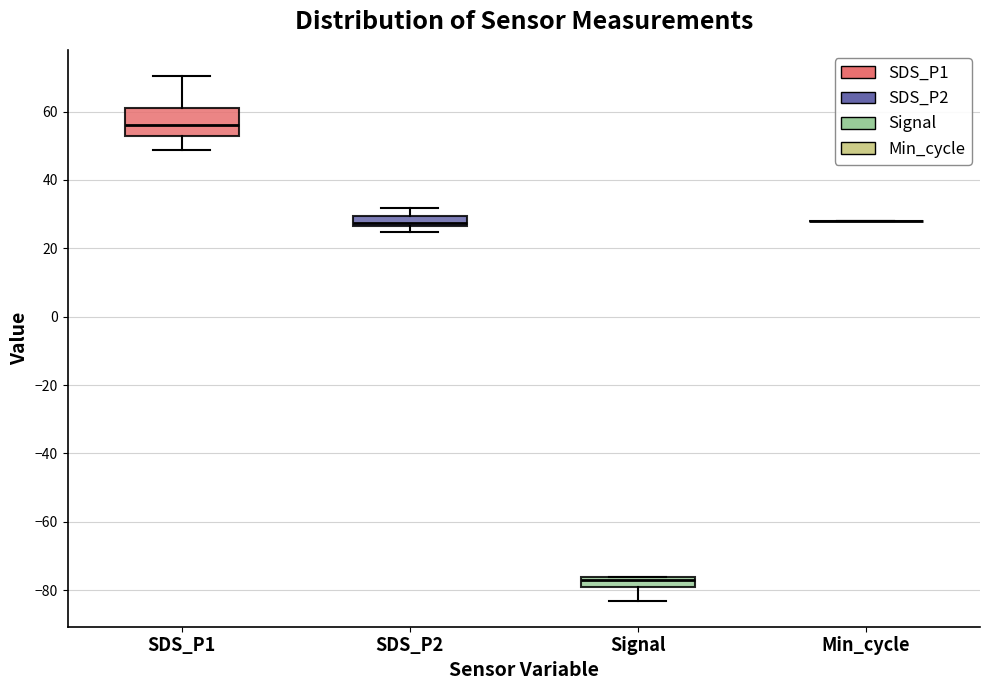

Where does the upper whisker of the box for SDS_P2 end on the y-axis? The values are not printed on the chart, so give them approximately, as read against the axis.

32